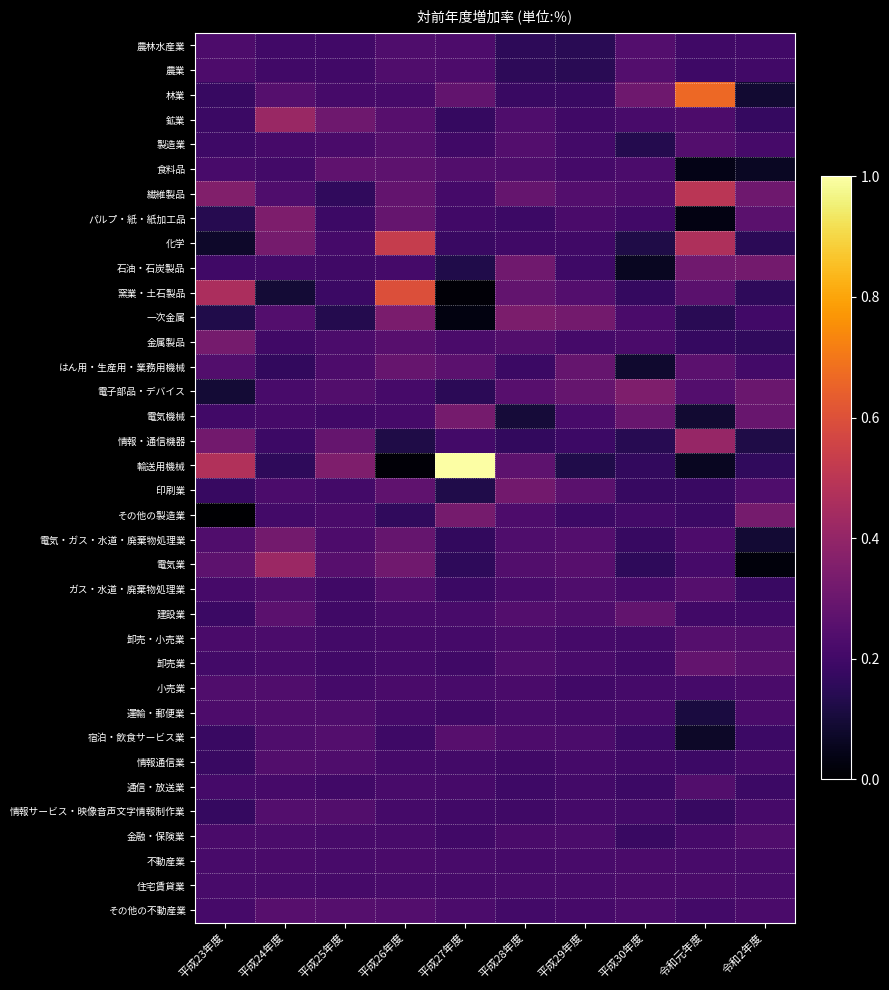

Reading left to right, what are all the values shown in this chart?

農林水産業: 平成23年度=3.7	平成24年度=-2.7	平成25年度=-3.1	平成26年度=5.6	平成27年度=4.3	平成28年度=-14.1	平成29年度=-16.6	平成30年度=8.1	令和元年度=-3.9	令和2年度=-3.0
農業: 平成23年度=3.8	平成24年度=-2.8	平成25年度=-3.1	平成26年度=5.6	平成27年度=4.2	平成28年度=-14.2	平成29年度=-16.6	平成30年度=8.0	令和元年度=-4.9	令和2年度=-2.4
林業: 平成23年度=-8.3	平成24年度=9.1	平成25年度=0.0	平成26年度=0.0	平成27年度=16.7	平成28年度=-7.1	平成29年度=-7.7	平成30年度=25.0	令和元年度=113.3	令和2年度=-31.2
鉱業: 平成23年度=-6.8	平成24年度=51.0	平成25年度=24.7	平成26年度=10.4	平成27年度=-9.4	平成28年度=5.1	平成29年度=-3.3	平成30年度=1.2	令和元年度=4.5	令和2年度=-9.7
製造業: 平成23年度=-4.9	平成24年度=0.2	平成25年度=2.2	平成26年度=8.8	平成27年度=-3.4	平成28年度=7.7	平成29年度=-2.1	平成30年度=-18.9	令和元年度=8.1	令和2年度=0.1
食料品: 平成23年度=1.2	平成24年度=-1.8	平成25年度=15.1	平成26年度=13.8	平成27年度=7.0	平成28年度=5.1	平成29年度=-1.0	平成30年度=2.9	令和元年度=-43.0	令和2年度=-37.2
繊維製品: 平成23年度=36.6	平成24年度=5.4	平成25年度=-12.7	平成26年度=17.8	平成27年度=-0.7	平成28年度=18.6	平成29年度=7.6	平成30年度=4.1	令和元年度=70.8	令和2年度=24.4
パルプ・紙・紙加工品: 平成23年度=-18.7	平成24年度=33.3	平成25年度=-6.0	平成26年度=18.5	平成27年度=-2.9	平成28年度=-5.7	平成29年度=2.5	平成30年度=-2.9	令和元年度=-44.0	令和2年度=12.0
化学: 平成23年度=-34.2	平成24年度=28.6	平成25年度=-0.6	平成26年度=79.4	平成27年度=-7.4	平成28年度=-4.1	平成29年度=-3.9	平成30年度=-21.9	令和元年度=63.6	令和2年度=-15.1
石油・石炭製品: 平成23年度=-4.0	平成24年度=-1.5	平成25年度=-3.4	平成26年度=-0.4	平成27年度=-21.3	平成28年度=25.8	平成29年度=-4.9	平成30年度=-37.8	令和元年度=25.7	令和2年度=27.9
窯業・土石製品: 平成23年度=61.9	平成24年度=-28.6	平成25年度=-6.4	平成26年度=95.5	平成27年度=-48.9	平成28年度=16.9	平成29年度=8.0	平成30年度=-10.0	令和元年度=11.8	令和2年度=-13.3
一次金属: 平成23年度=-21.5	平成24年度=8.2	平成25年度=-19.0	平成26年度=31.7	平成27年度=-45.8	平成28年度=32.3	平成29年度=27.7	平成30年度=2.4	令和元年度=-16.6	令和2年度=-2.9
金属製品: 平成23年度=28.5	平成24年度=-3.8	平成25年度=3.2	平成26年度=10.1	平成27年度=2.1	平成28年度=6.6	平成29年度=-0.4	平成30年度=1.8	令和元年度=-9.2	令和2年度=-12.6
はん用・生産用・業務用機械: 平成23年度=6.8	平成24年度=-11.8	平成25年度=3.9	平成26年度=19.9	平成27年度=13.2	平成28年度=-6.2	平成29年度=18.8	平成30年度=-31.6	令和元年度=13.3	令和2年度=-1.9
電子部品・デバイス: 平成23年度=-28.6	平成24年度=1.2	平成25年度=6.9	平成26年度=0.5	平成27年度=-15.4	平成28年度=9.7	平成29年度=18.9	平成30年度=33.9	令和元年度=7.9	令和2年度=22.0
電気機械: 平成23年度=-2.8	平成24年度=-0.1	平成25年度=-2.8	平成26年度=-0.1	平成27年度=28.8	平成28年度=-28.2	平成29年度=1.6	平成30年度=20.3	令和元年度=-31.0	令和2年度=20.3
情報・通信機器: 平成23年度=26.7	平成24年度=-5.6	平成25年度=19.1	平成26年度=-22.3	平成27年度=-1.6	平成28年度=-11.6	平成29年度=-5.6	平成30年度=-17.7	令和元年度=49.0	令和2年度=-22.5
輸送用機械: 平成23年度=65.7	平成24年度=-13.6	平成25年度=33.8	平成26年度=-49.4	平成27年度=196.1	平成28年度=13.5	平成29年度=-20.7	平成30年度=-11.2	令和元年度=-37.6	令和2年度=-12.5
印刷業: 平成23年度=-8.8	平成24年度=3.0	平成25年度=-1.4	平成26年度=14.6	平成27年度=-20.8	平成28年度=26.3	平成29年度=12.0	平成30年度=-9.0	令和元年度=-7.5	令和2年度=4.7
その他の製造業: 平成23年度=-52.7	平成24年度=-1.9	平成25年度=1.8	平成26年度=-12.1	平成27年度=28.8	平成28年度=4.5	平成29年度=-5.5	平成30年度=-1.9	令和元年度=-6.5	令和2年度=28.9
電気・ガス・水道・廃棄物処理業: 平成23年度=6.1	平成24年度=27.1	平成25年度=3.7	平成26年度=18.3	平成27年度=-11.0	平成28年度=4.9	平成29年度=7.9	平成30年度=-8.4	令和元年度=3.8	令和2年度=-30.1
電気業: 平成23年度=14.2	平成24年度=51.4	平成25年度=10.1	平成26年度=25.7	平成27年度=-13.8	平成28年度=7.2	平成29年度=9.5	平成30年度=-13.5	令和元年度=0.2	令和2年度=-47.1
ガス・水道・廃棄物処理業: 平成23年度=-0.0	平成24年度=6.4	平成25年度=-4.1	平成26年度=7.9	平成27年度=-6.4	平成28年度=1.4	平成29年度=5.3	平成30年度=-0.0	令和元年度=9.0	令和2年度=-7.9
建設業: 平成23年度=-6.5	平成24年度=13.2	平成25年度=-3.6	平成26年度=1.4	平成27年度=1.4	平成28年度=7.7	平成29年度=5.0	平成30年度=16.5	令和元年度=-2.4	令和2年度=-2.7
卸売・小売業: 平成23年度=1.9	平成24年度=3.6	平成25年度=-1.3	平成26年度=0.5	平成27年度=-1.2	平成28年度=3.5	平成29年度=-0.5	平成30年度=-1.4	令和元年度=8.7	令和2年度=7.1
卸売業: 平成23年度=-1.9	平成24年度=1.5	平成25年度=-2.2	平成26年度=-1.1	平成27年度=-3.9	平成28年度=4.9	平成29年度=1.2	平成30年度=-2.4	令和元年度=17.9	令和2年度=10.9
小売業: 平成23年度=6.5	平成24年度=6.0	平成25年度=-0.3	平成26年度=2.2	平成27年度=1.6	平成28年度=2.1	平成29年度=-2.3	平成30年度=-0.3	令和元年度=-0.5	令和2年度=2.6
運輸・郵便業: 平成23年度=4.0	平成24年度=6.5	平成25年度=4.8	平成26年度=-1.2	平成27年度=-3.3	平成28年度=1.4	平成29年度=0.3	平成30年度=0.3	令和元年度=-25.1	令和2年度=2.2
宿泊・飲食サービス業: 平成23年度=-7.8	平成24年度=5.1	平成25年度=7.9	平成26年度=-4.6	平成27年度=9.7	平成28年度=4.4	平成29年度=2.9	平成30年度=-5.6	令和元年度=-34.4	令和2年度=-5.2
情報通信業: 平成23年度=-7.9	平成24年度=6.8	平成25年度=5.3	平成26年度=-0.5	平成27年度=-1.9	平成28年度=-3.5	平成29年度=-1.1	平成30年度=-2.3	令和元年度=-5.9	令和2年度=-0.5
通信・放送業: 平成23年度=-1.1	平成24年度=0.2	平成25年度=-2.2	平成26年度=1.6	平成27年度=0.3	平成28年度=-4.3	平成29年度=-1.3	平成30年度=-5.6	令和元年度=6.9	令和2年度=-5.5
情報サービス・映像音声文字情報制作業: 平成23年度=-9.3	平成24年度=8.3	平成25年度=7.0	平成26年度=-0.9	平成27年度=-2.4	平成28年度=-3.3	平成29年度=-1.1	平成30年度=-1.6	令和元年度=-8.4	令和2年度=0.7
金融・保険業: 平成23年度=2.2	平成24年度=3.5	平成25年度=1.6	平成26年度=1.5	平成27年度=-3.1	平成28年度=2.4	平成29年度=3.5	平成30年度=-7.2	令和元年度=0.4	令和2年度=5.6
不動産業: 平成23年度=0.9	平成24年度=2.1	平成25年度=1.1	平成26年度=2.2	平成27年度=0.8	平成28年度=0.5	平成29年度=0.9	平成30年度=1.9	令和元年度=1.4	令和2年度=1.3
住宅賃貸業: 平成23年度=0.9	平成24年度=1.4	平成25年度=0.3	平成26年度=1.5	平成27年度=0.6	平成28年度=0.8	平成29年度=1.0	平成30年度=1.8	令和元年度=1.7	令和2年度=1.2
その他の不動産業: 平成23年度=0.4	平成24年度=10.2	平成25年度=8.8	平成26年度=8.2	平成27年度=3.3	平成28年度=-1.2	平成29年度=-0.2	平成30年度=3.2	令和元年度=-1.6	令和2年度=2.2